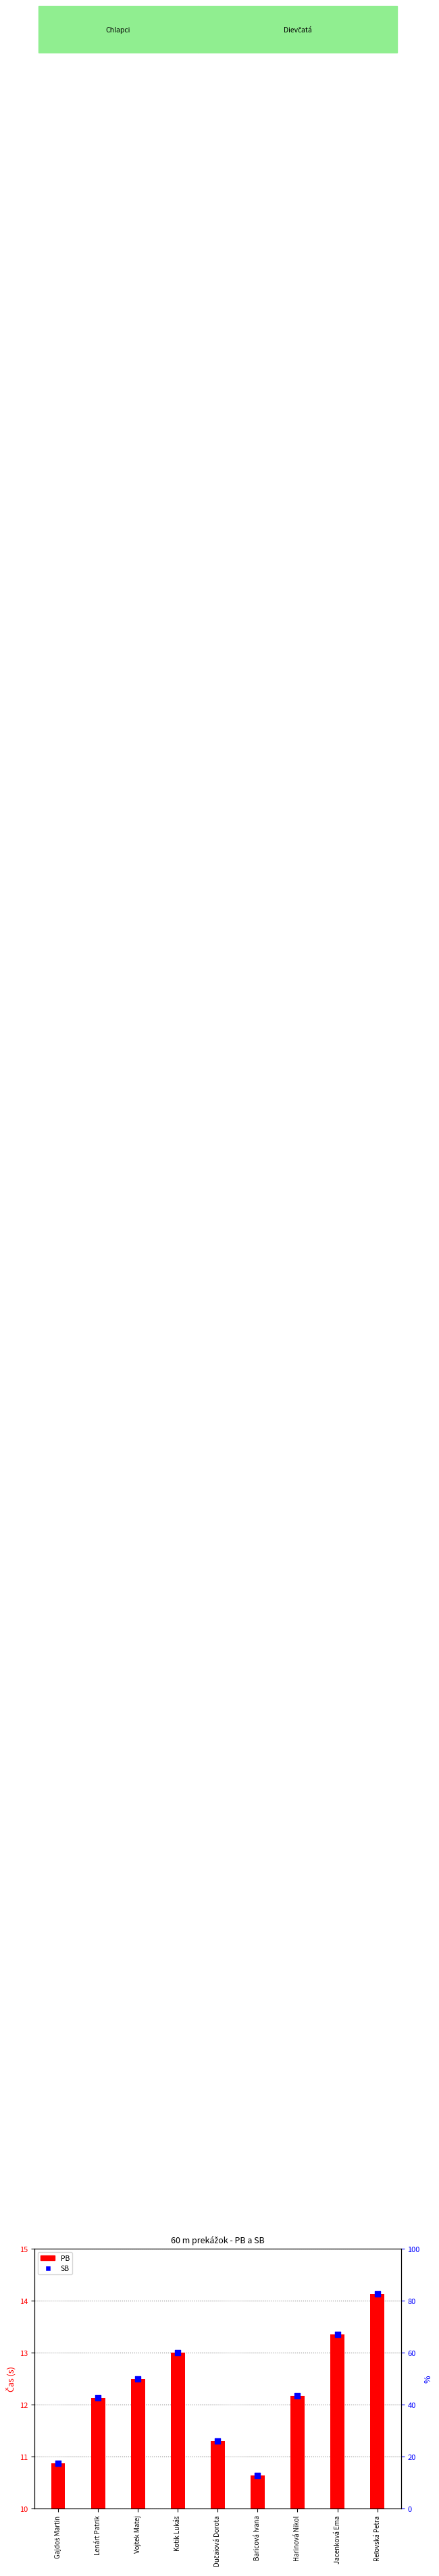

Which series has the widest spread of Y values?

PB